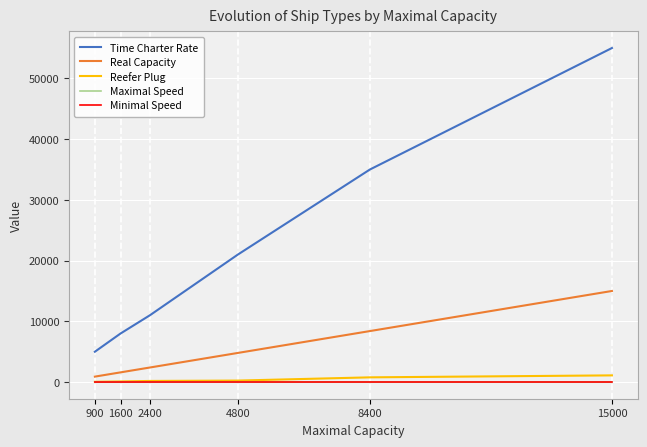

At which category is the sum across all series the highest?

15000